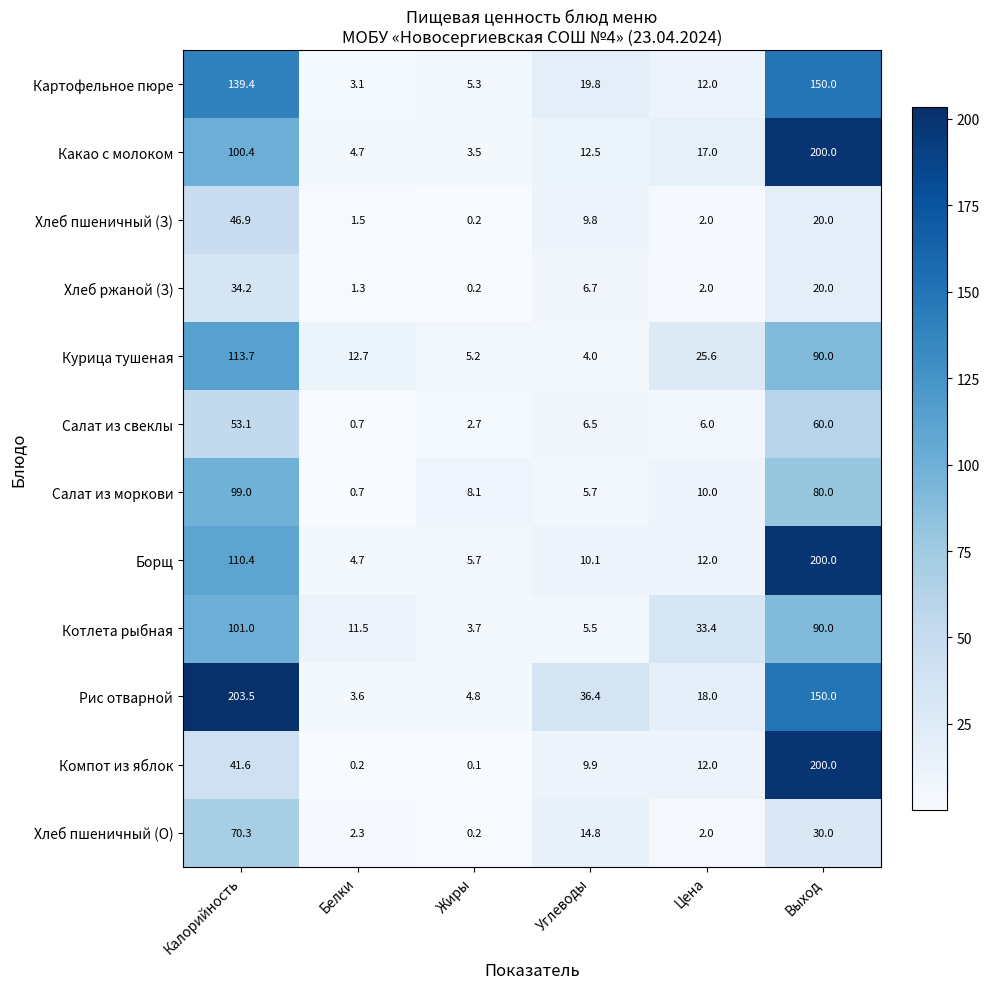

What is the highest value of the Курица тушеная series?

113.7